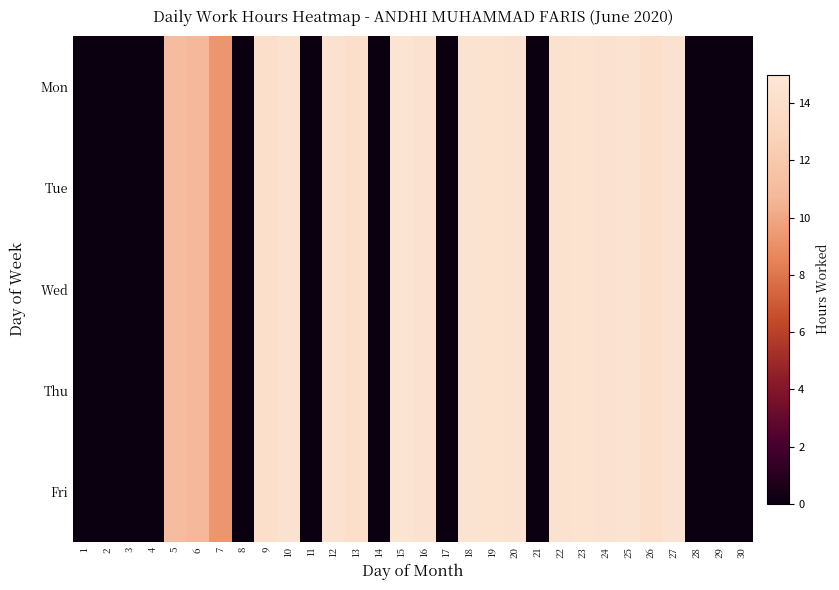

At which category is the sum across all series the highest?

15